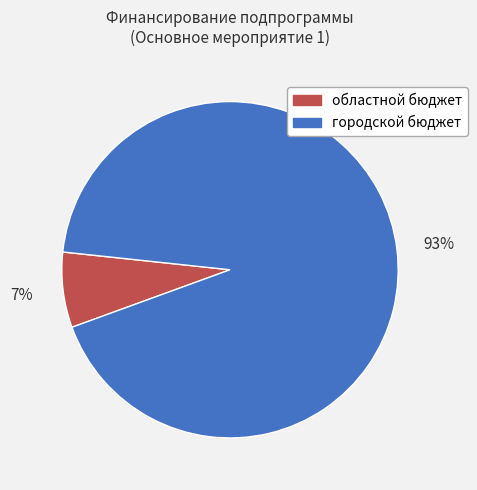

Between городской бюджет and областной бюджет, which is larger?

городской бюджет